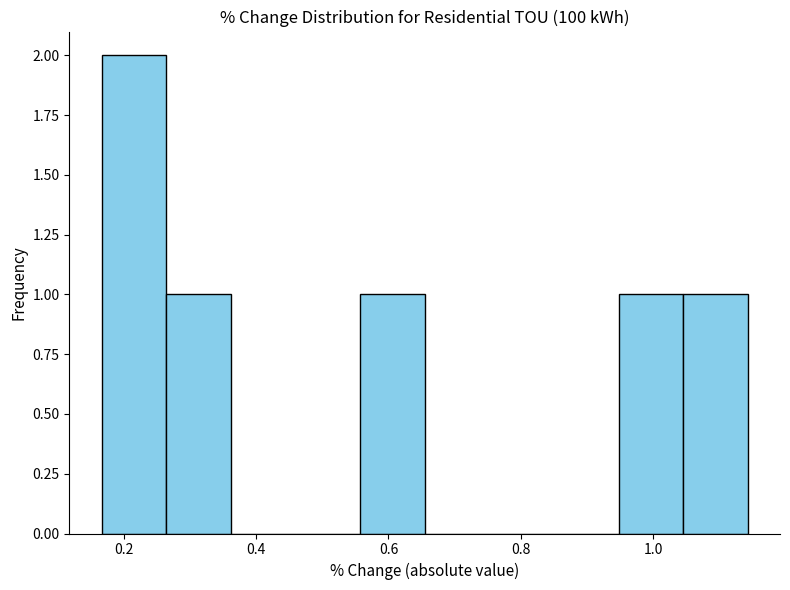

Over which range of the x-axis is the bar tallest?

0.16 to 0.26